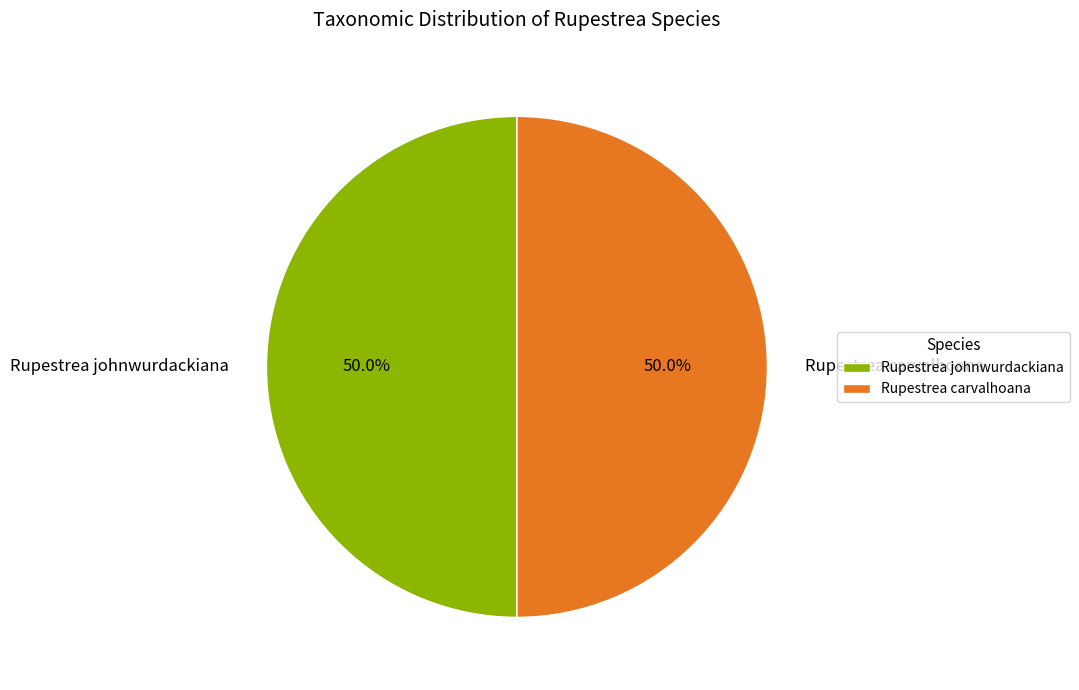

What portion of the pie excludes Rupestrea johnwurdackiana?

50.0%